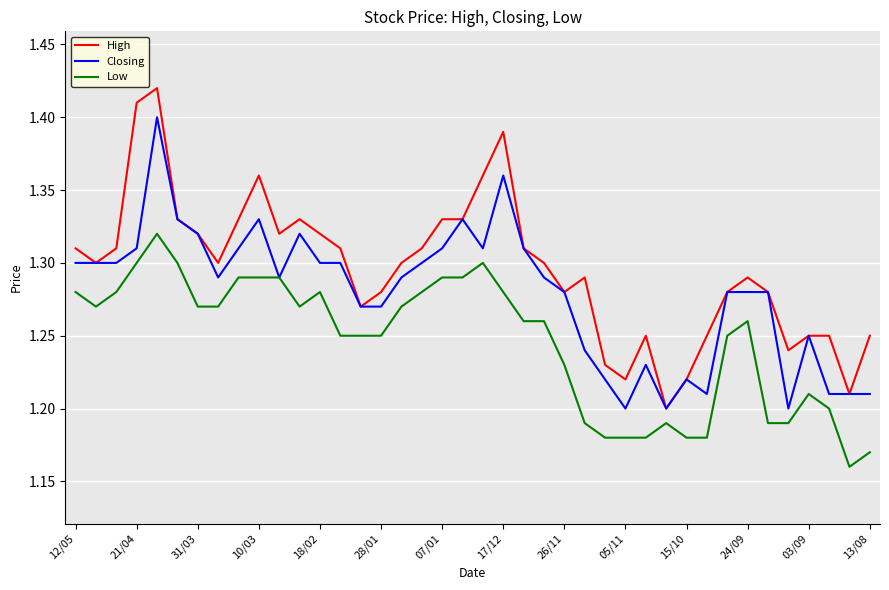

True or false: High and Low intersect in this chart.

False